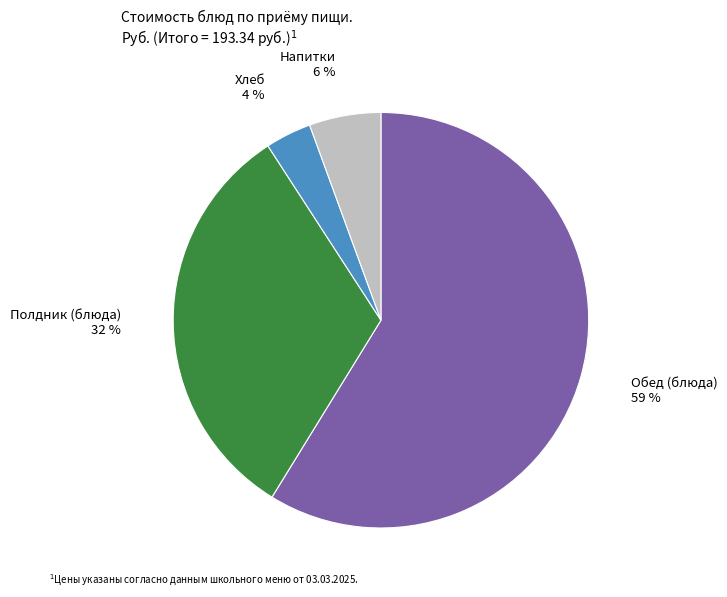

Rank the categories by value from highest to lowest.

Обед (блюда), Полдник (блюда), Напитки, Хлеб